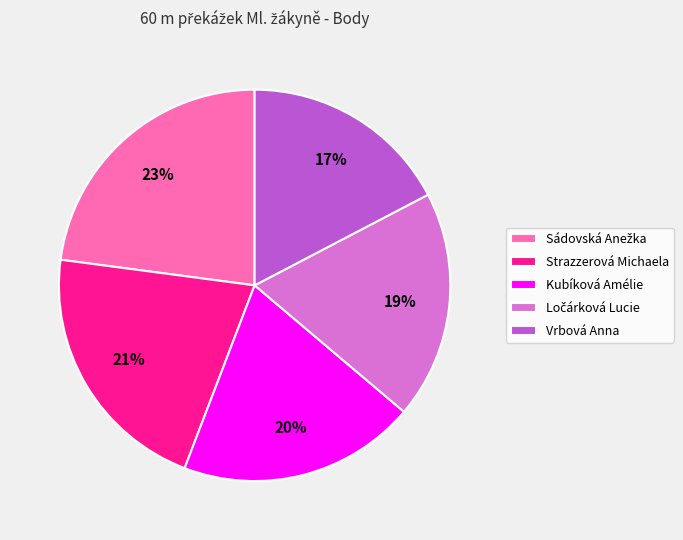

Which category has the smallest portion of the pie?

Vrbová Anna